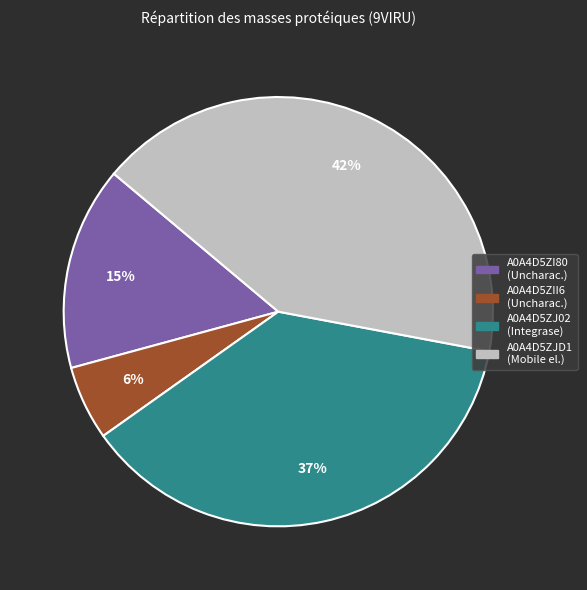

To the nearest percent, what is the average slice percentage?

25%